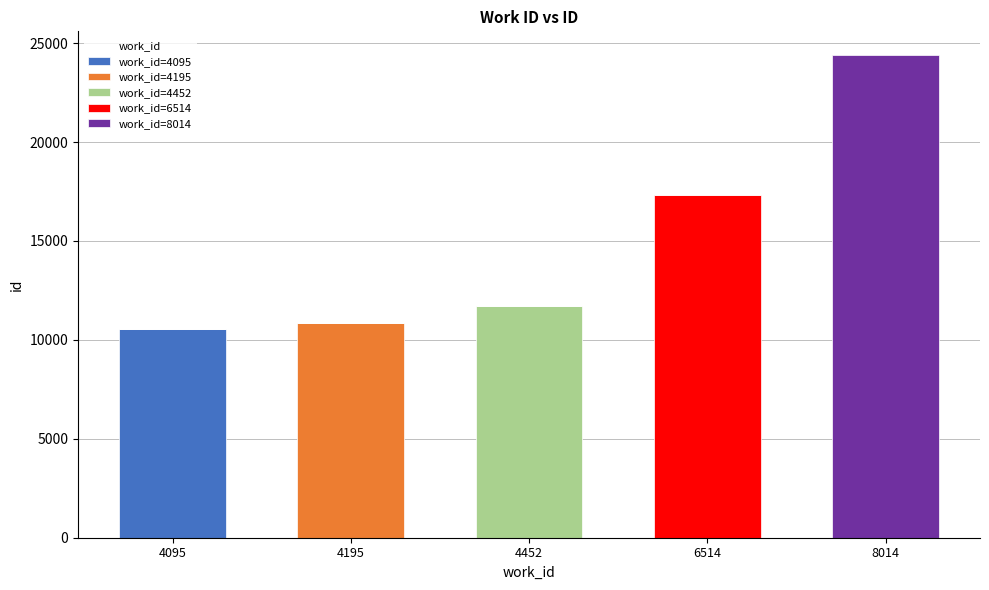

At which label does work_id=4095 reach its peak?

4095